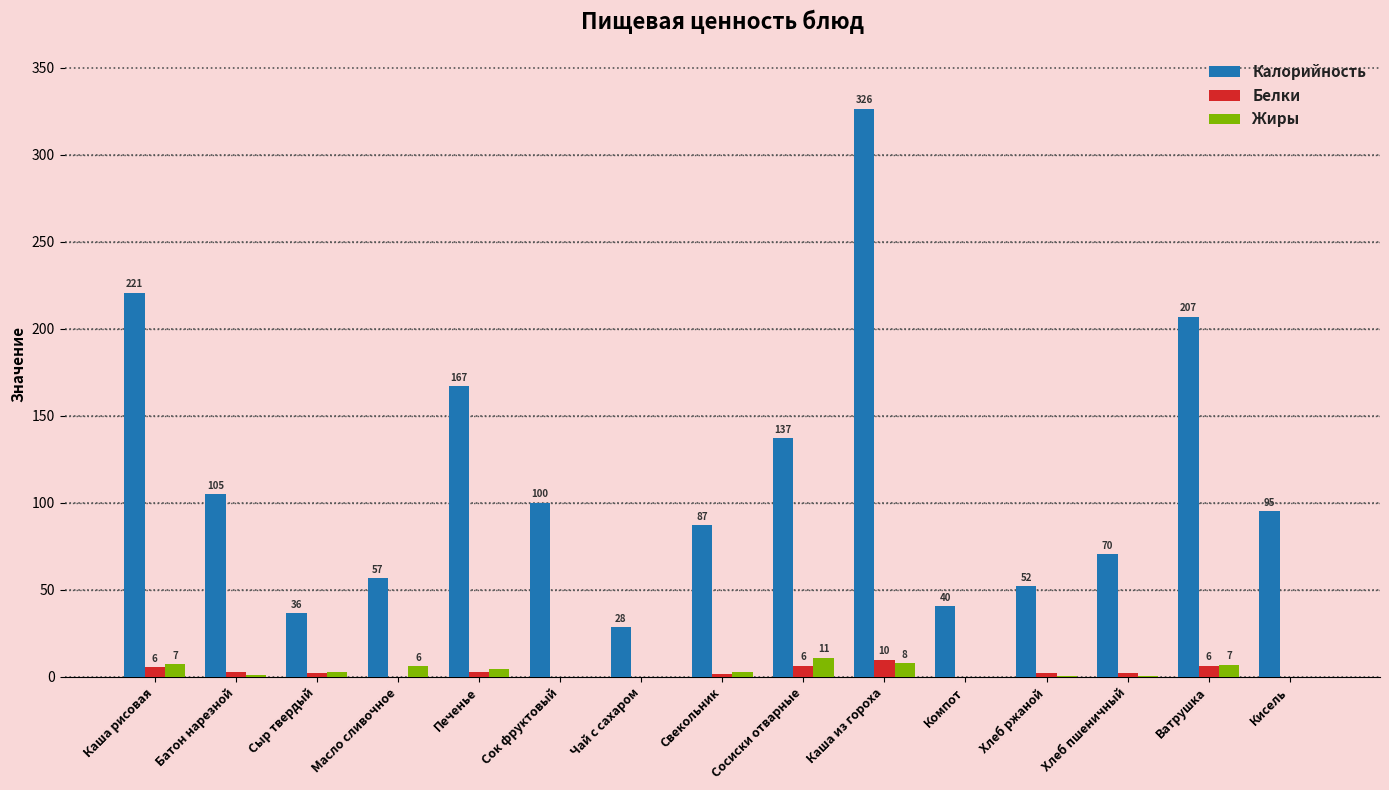

List the labels in order of Калорийность value, smallest first.

Чай с сахаром, Сыр твердый, Компот, Хлеб ржаной, Масло сливочное, Хлеб пшеничный, Свекольник, Кисель, Сок фруктовый, Батон нарезной, Сосиски отварные, Печенье, Ватрушка, Каша рисовая, Каша из гороха